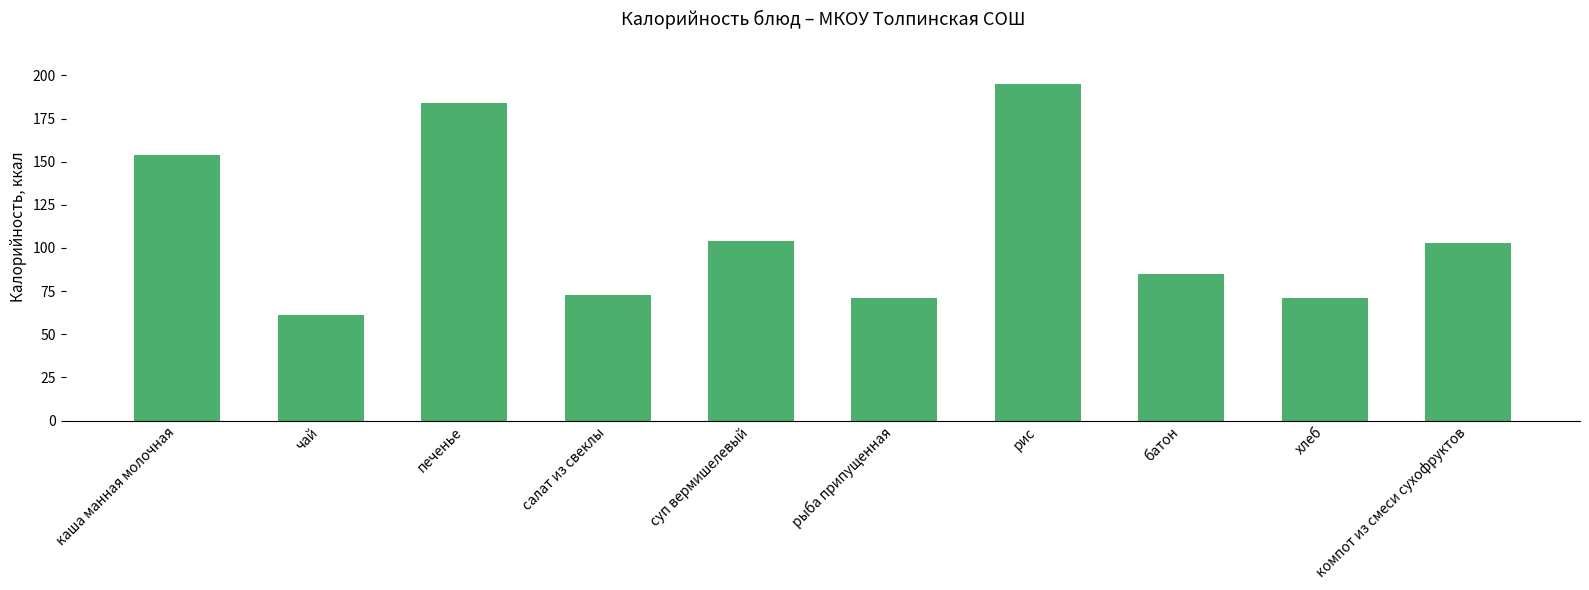

What is the change in value from батон to компот из смеси сухофруктов?

+18.0